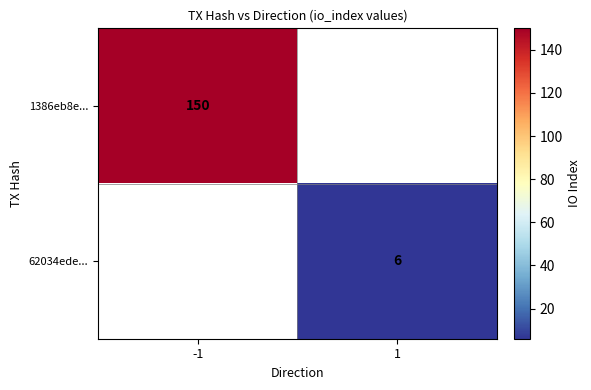

The value of 62034ede... at 1 is 1.5. True or false?

False